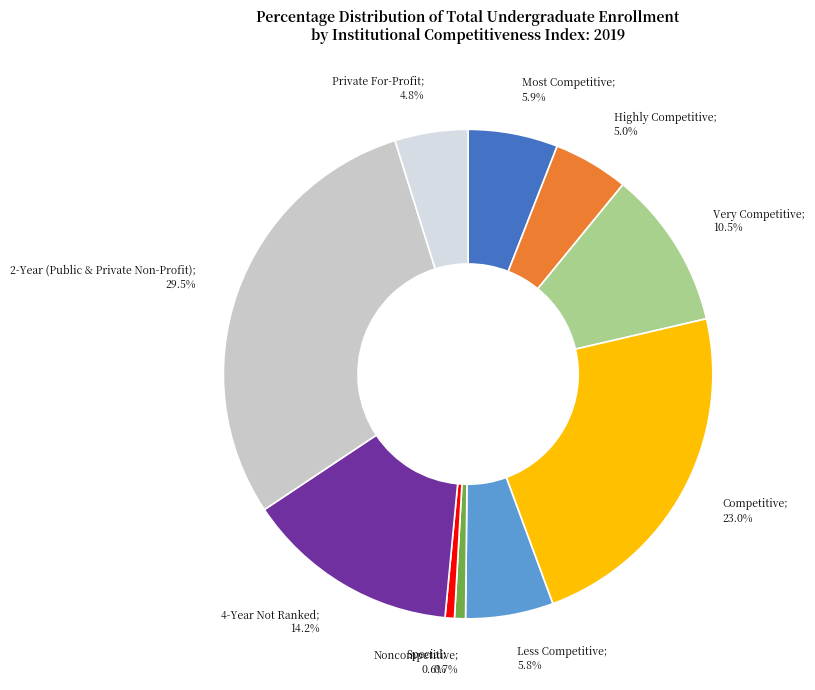

Does Highly Competitive; 5.0% represent more than half of the total?

No